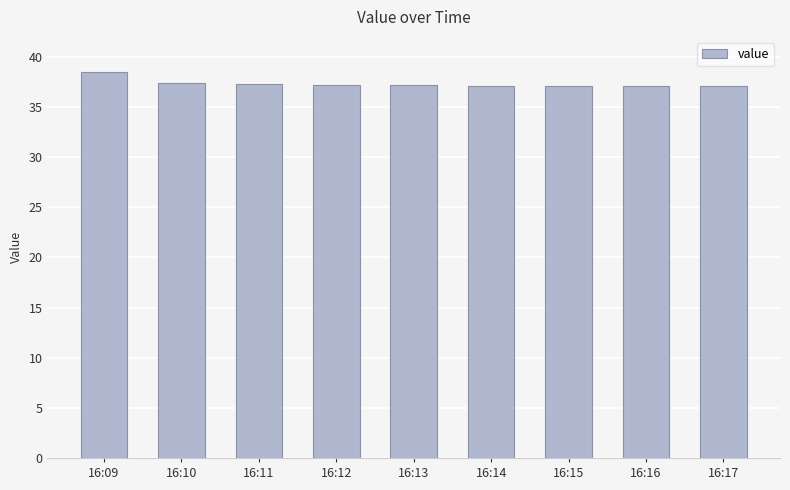

What is the ratio of the value at 16:13 to the value at 16:15?

1.0